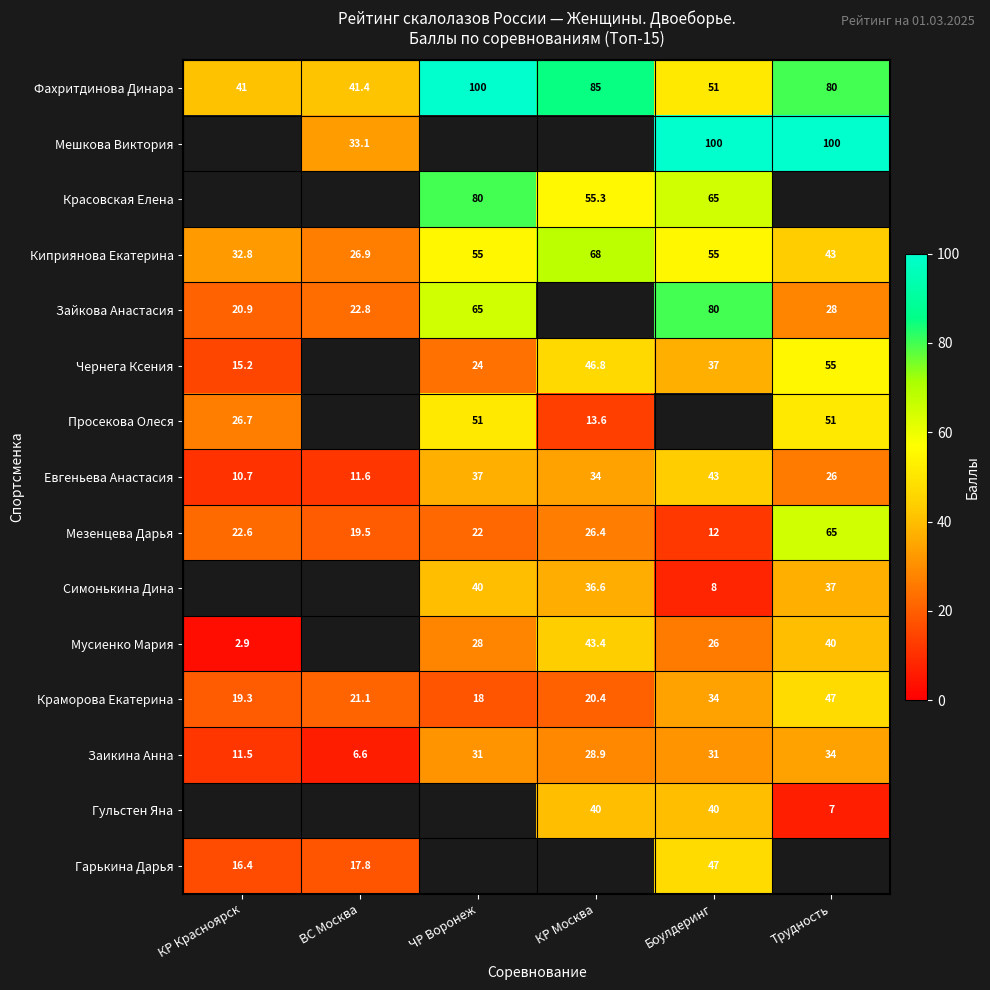

The value of Гарькина Дарья at ВС Москва is 17.8. True or false?

True